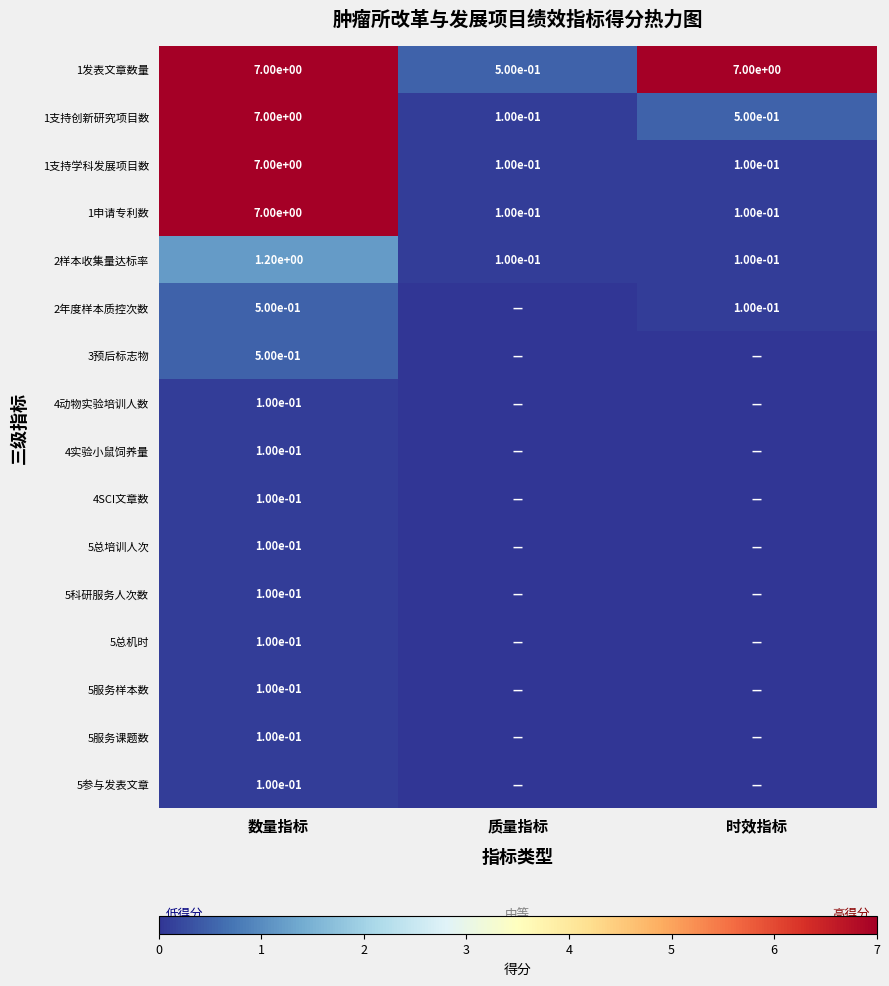

The 4实验小鼠饲养量 series shows 0.1 at 数量指标. True or false?

True